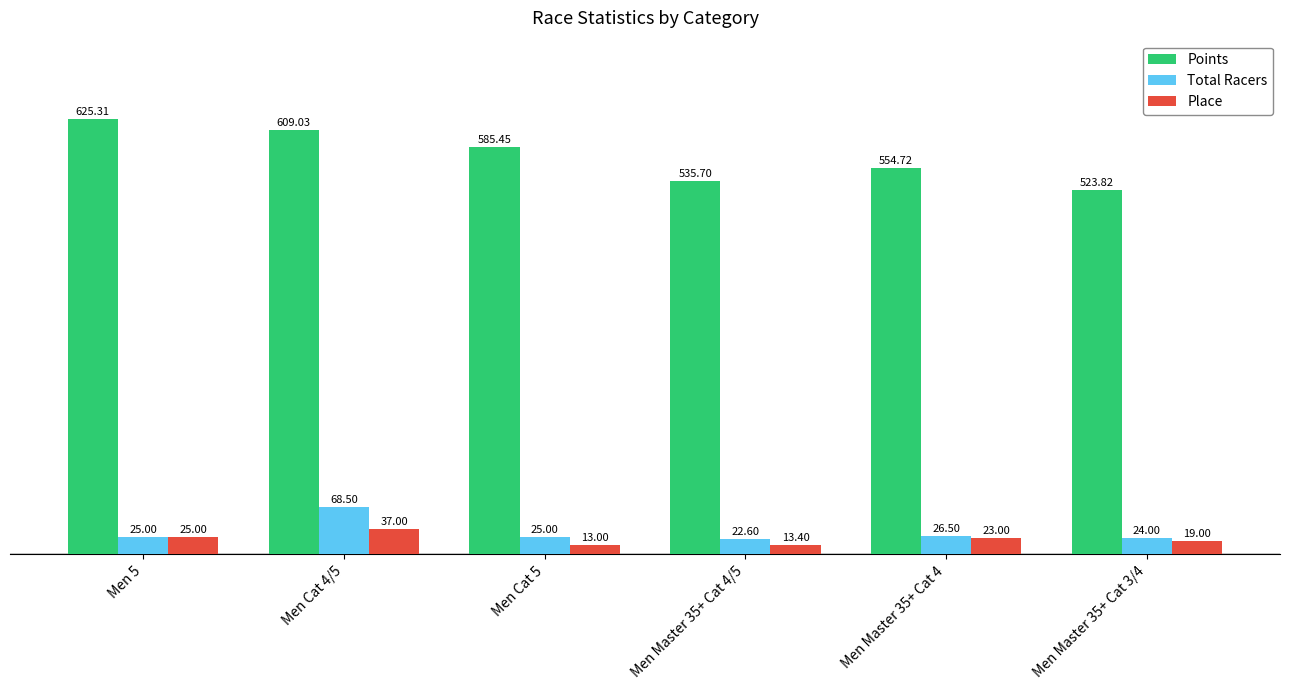

Where does the Place series first go above 23?

Men 5